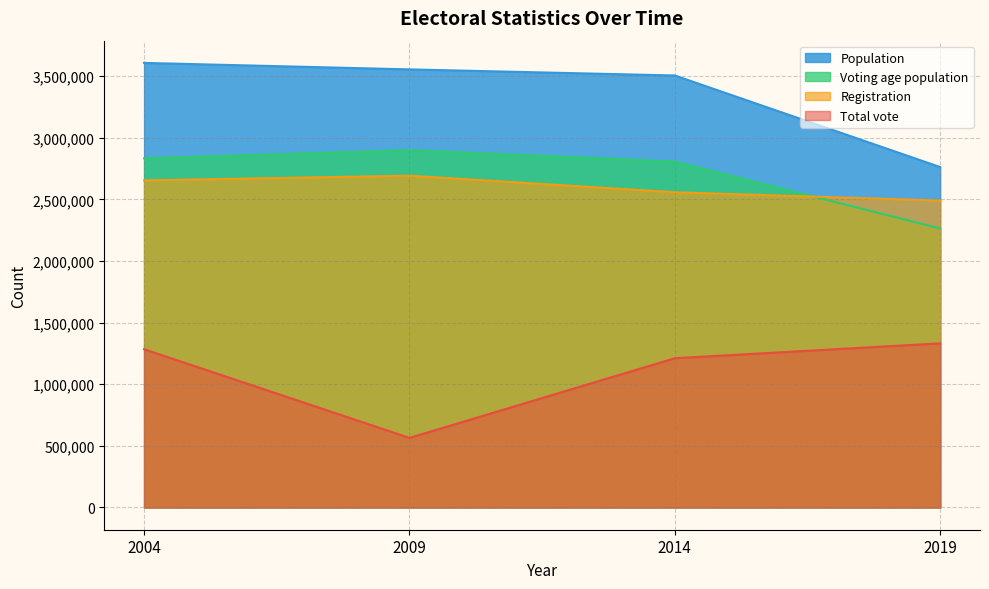

The Population series shows 5592896 at 2009. True or false?

False